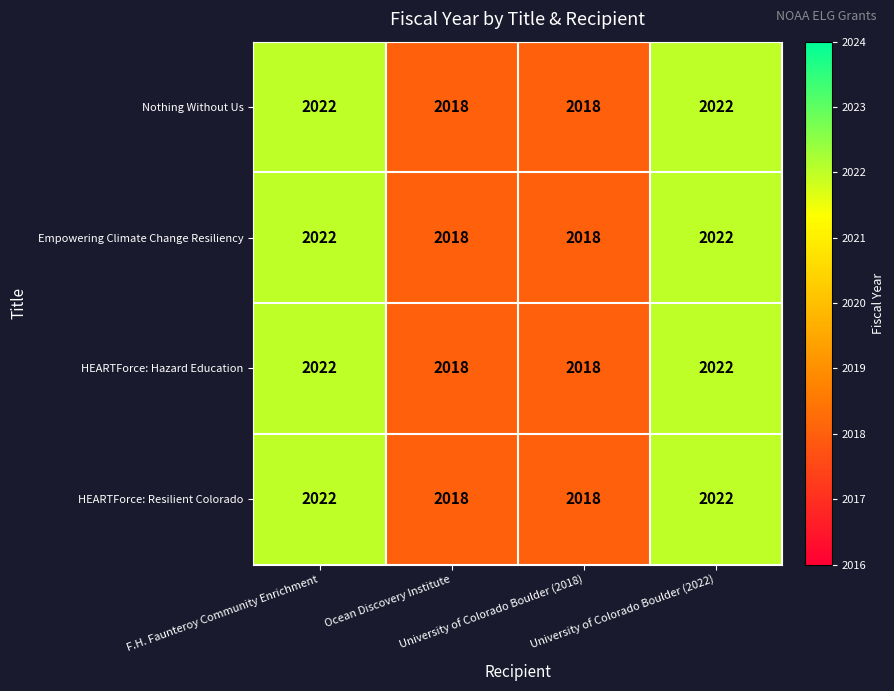

What is the lowest value of the Nothing Without Us series?

2018